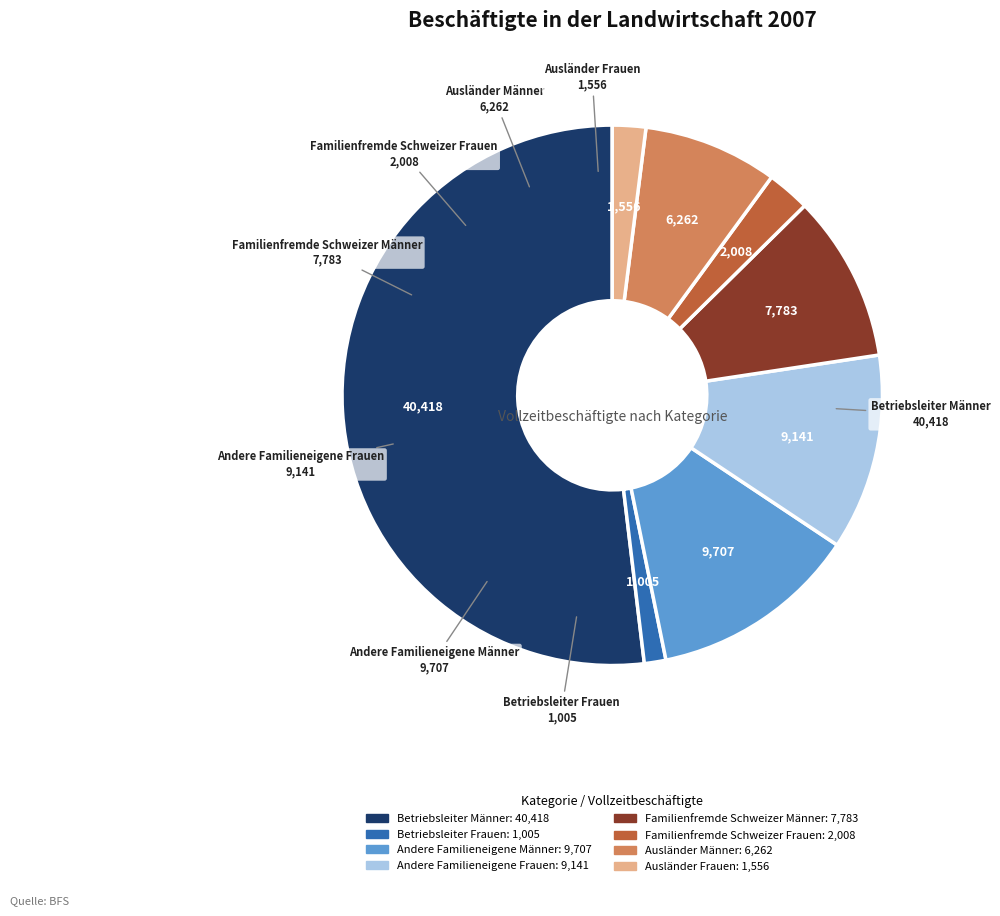

Combined, do Betriebsleiter Männer and Betriebsleiter Frauen account for over 50%?

Yes